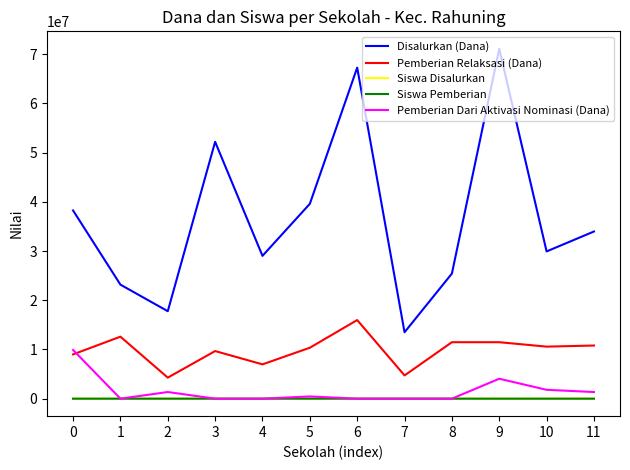

Is this an area chart (filled region under the line)?

No